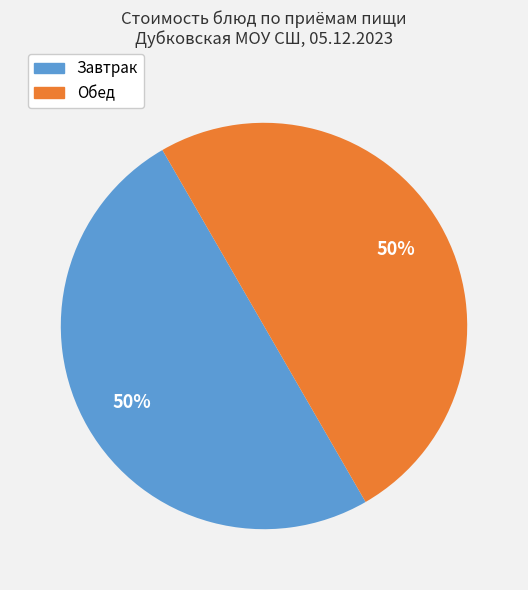

How many slices are in this pie chart?

2